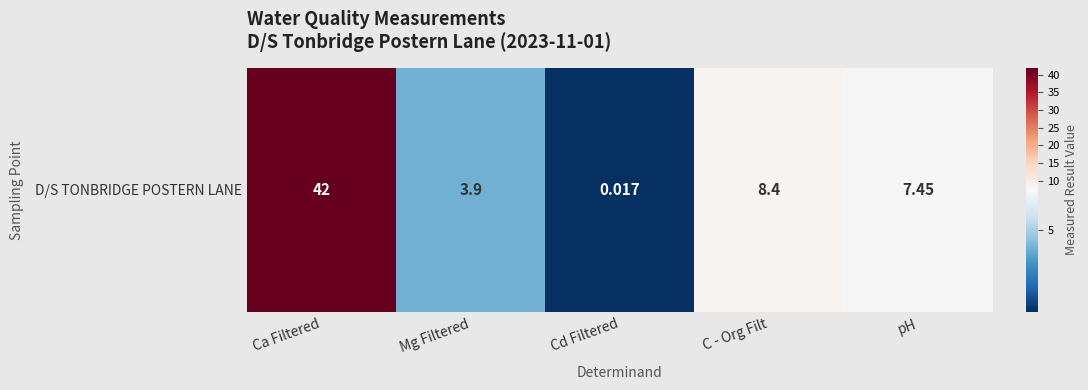

The value at Ca Filtered is 42.0. True or false?

True